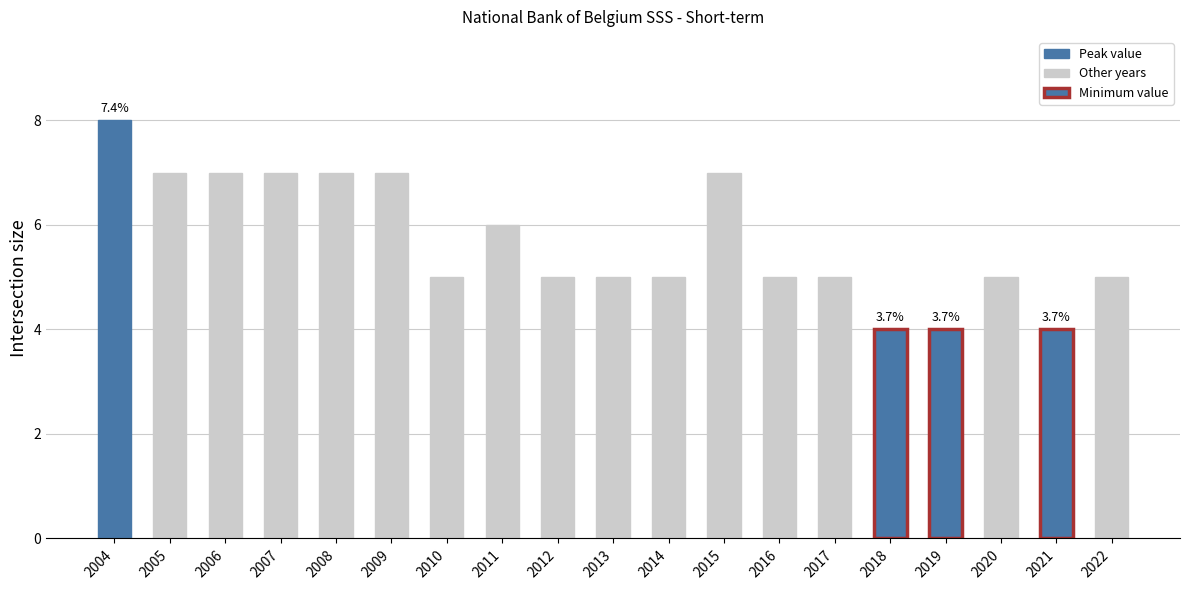

What is the smallest value displayed?

4